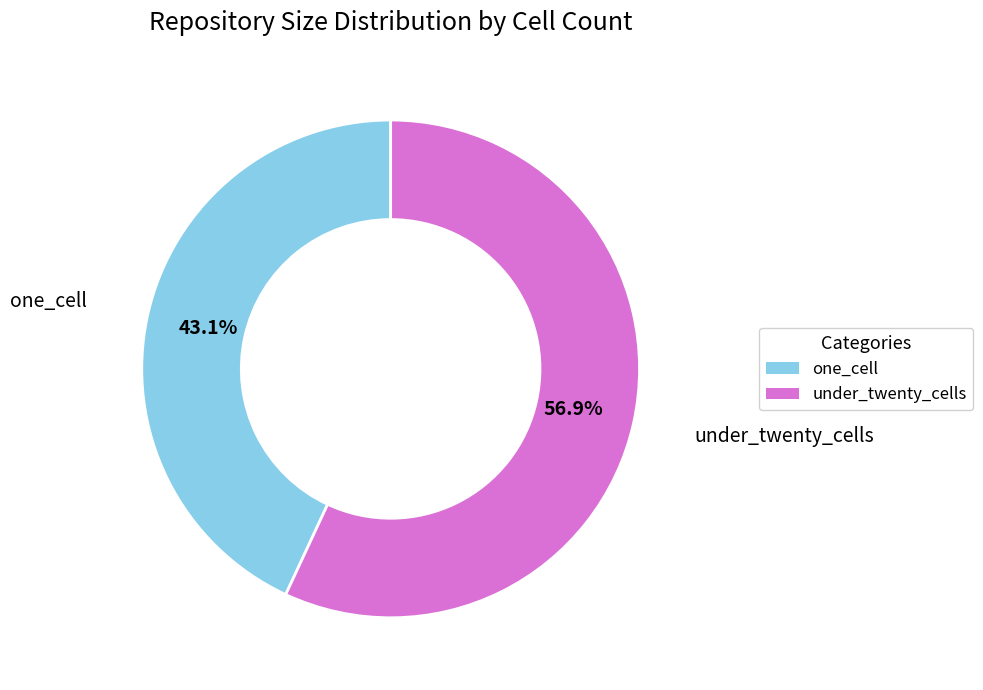

Do one_cell and under_twenty_cells together represent more than half of the pie?

Yes